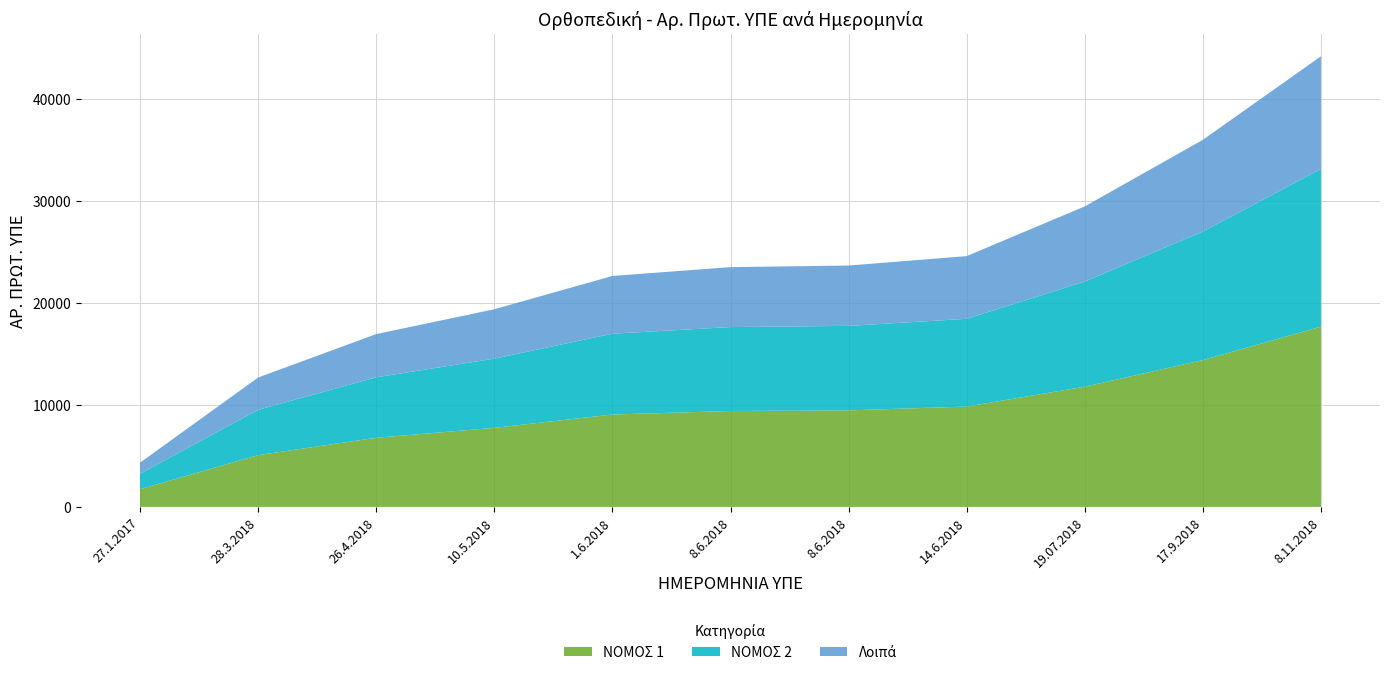

Reading right to left, transcribe all the data shown in this chart.

44173	35980	29457	24582	23658	23503	22637	19374	16940	12684	4337